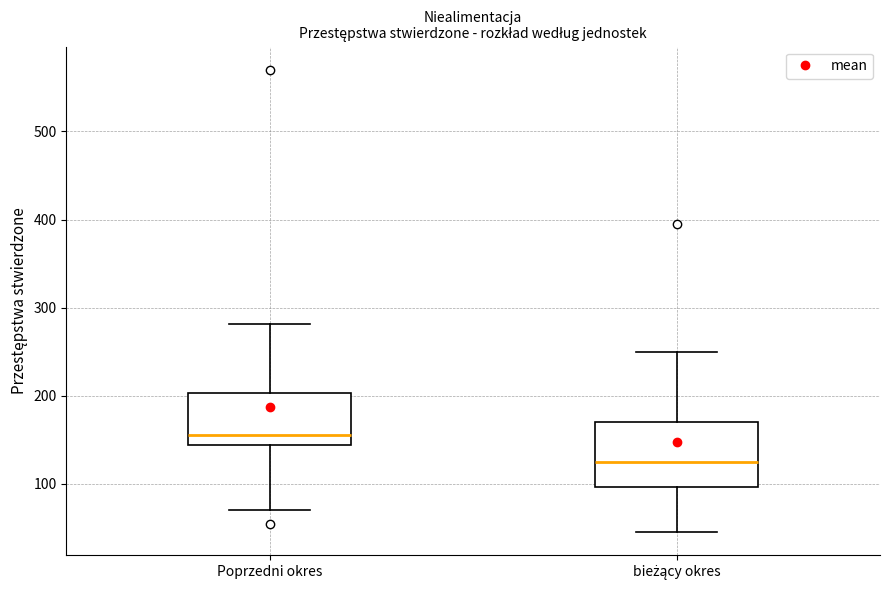

Where is the upper edge of the box for Poprzedni okres on the y-axis? The values are not printed on the chart, so give them approximately, as read against the axis.

200